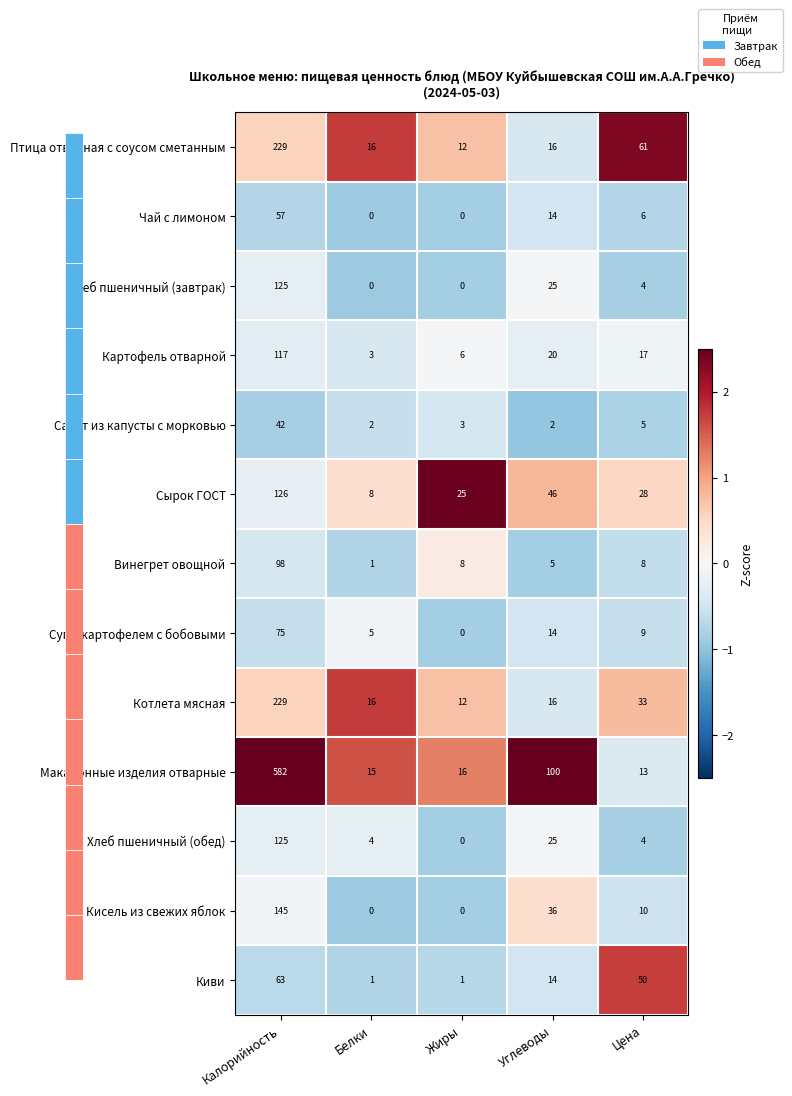

The Кисель из свежих яблок series shows -44 at Жиры. True or false?

False